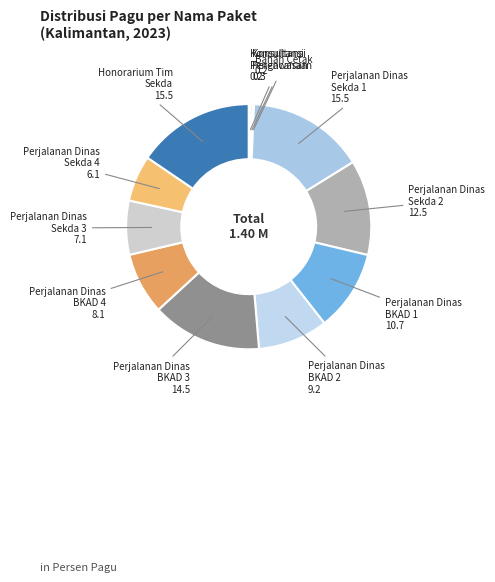

Does any single category account for the majority?

No